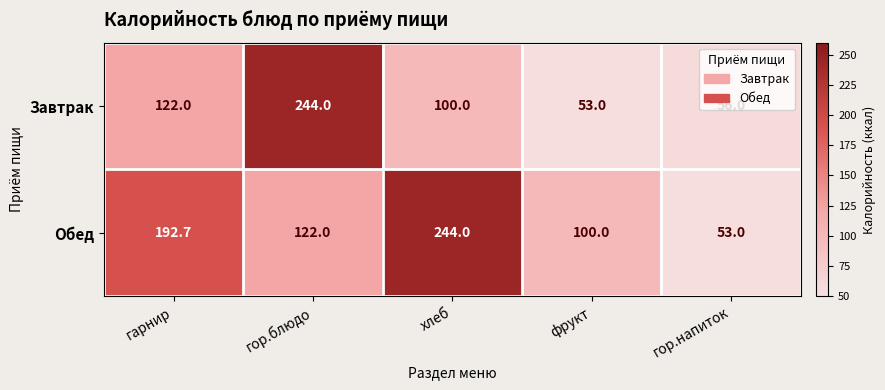

Between гарнир and хлеб, which series saw the biggest shift?

Обед